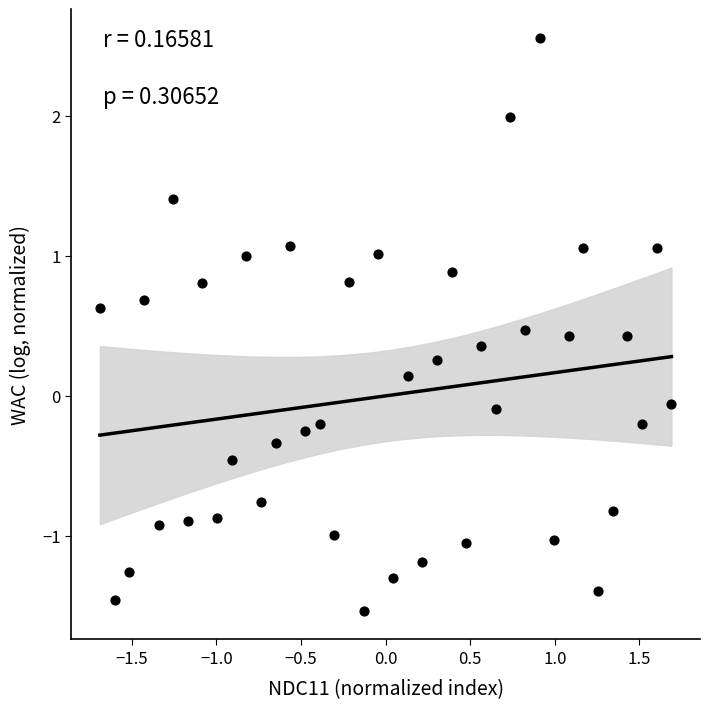

What is the range of X values (max minus min)?

3.4